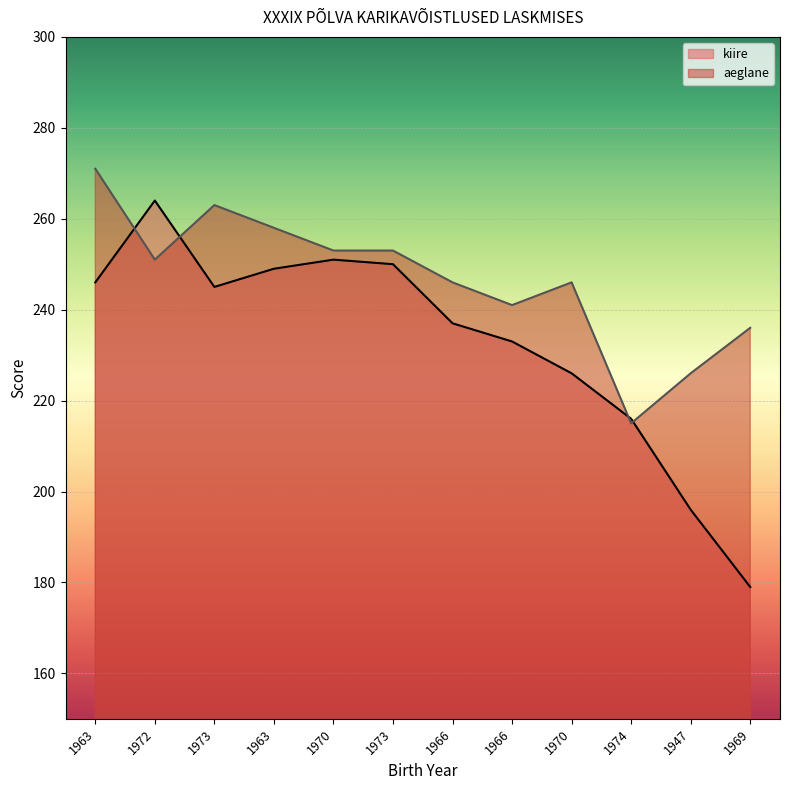

Where is kiire nearest to the value 221?

1970